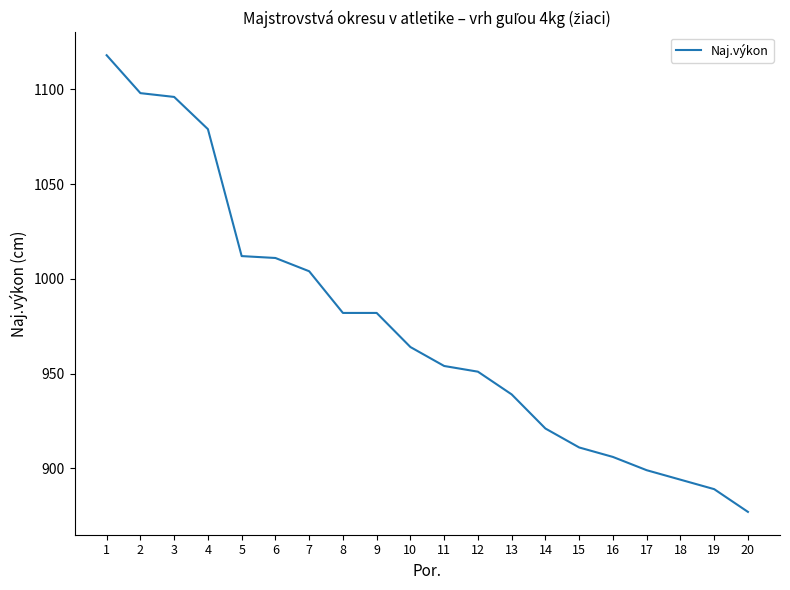

Which has a higher value, 19 or 20?

19